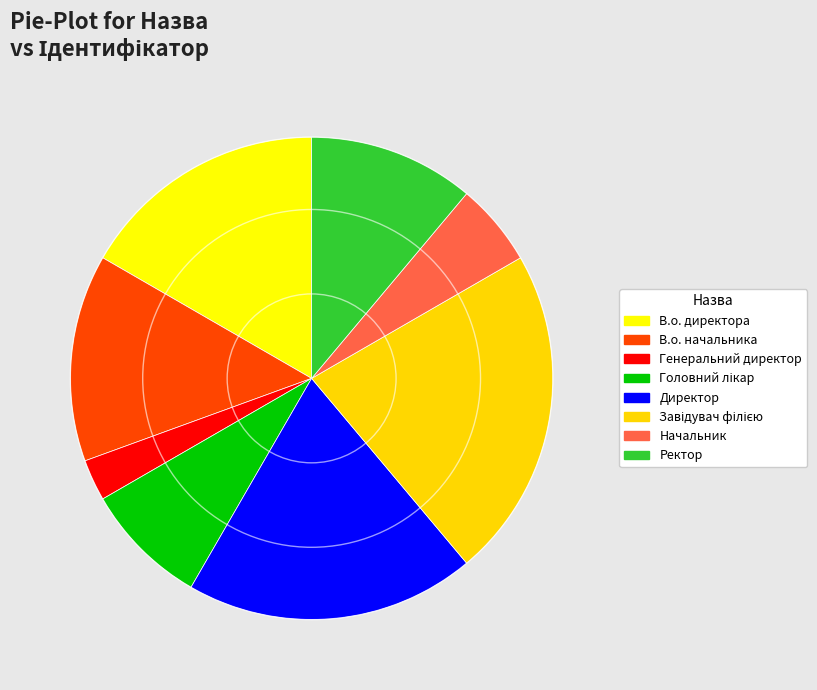

Is the sum of В.о. начальника and Генеральний директор greater than half?

No